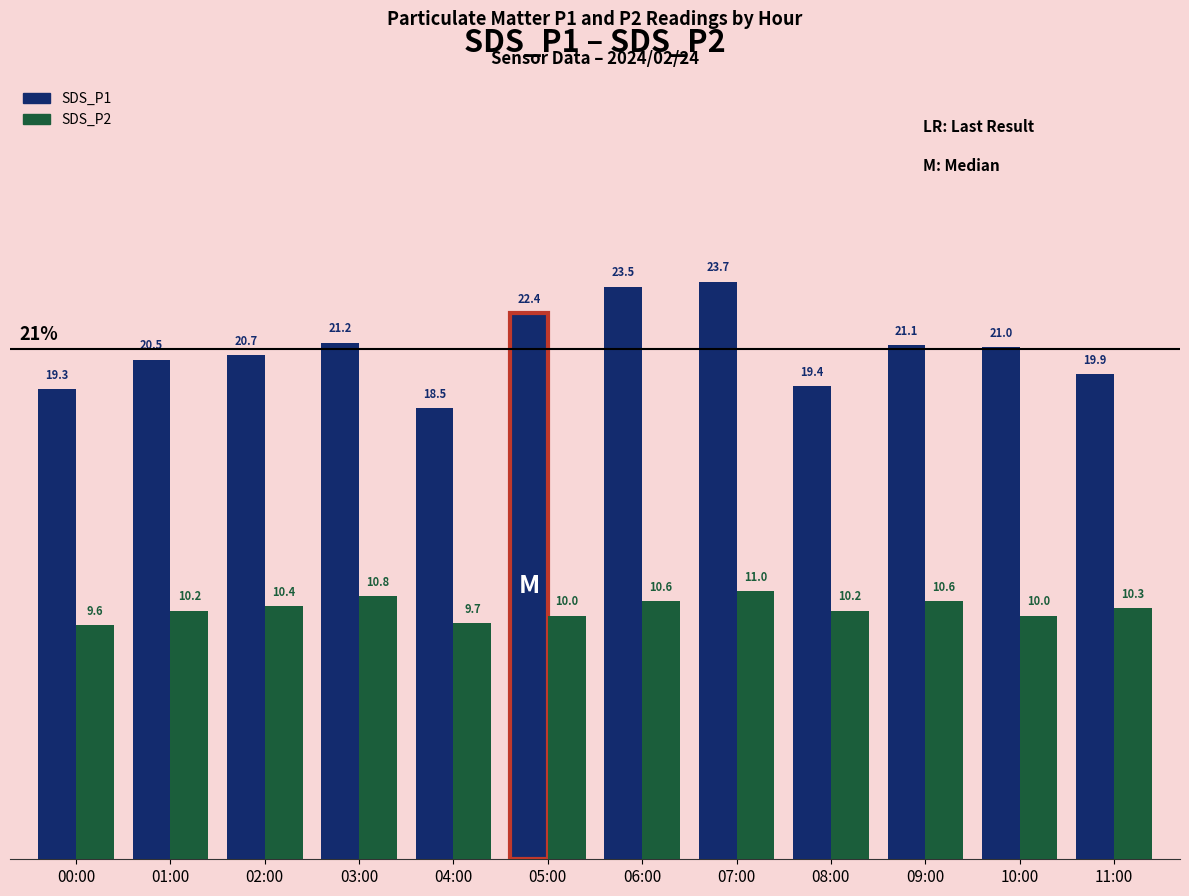

Is it true that SDS_P2 equals 17.0 at 09:00?

False